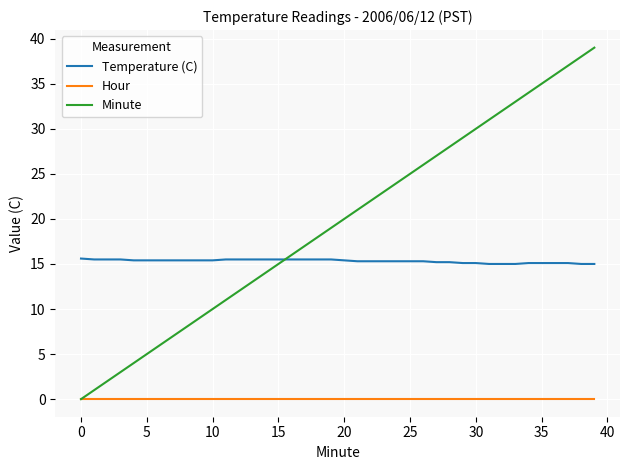

True or false: Temperature (C) and Hour intersect in this chart.

False